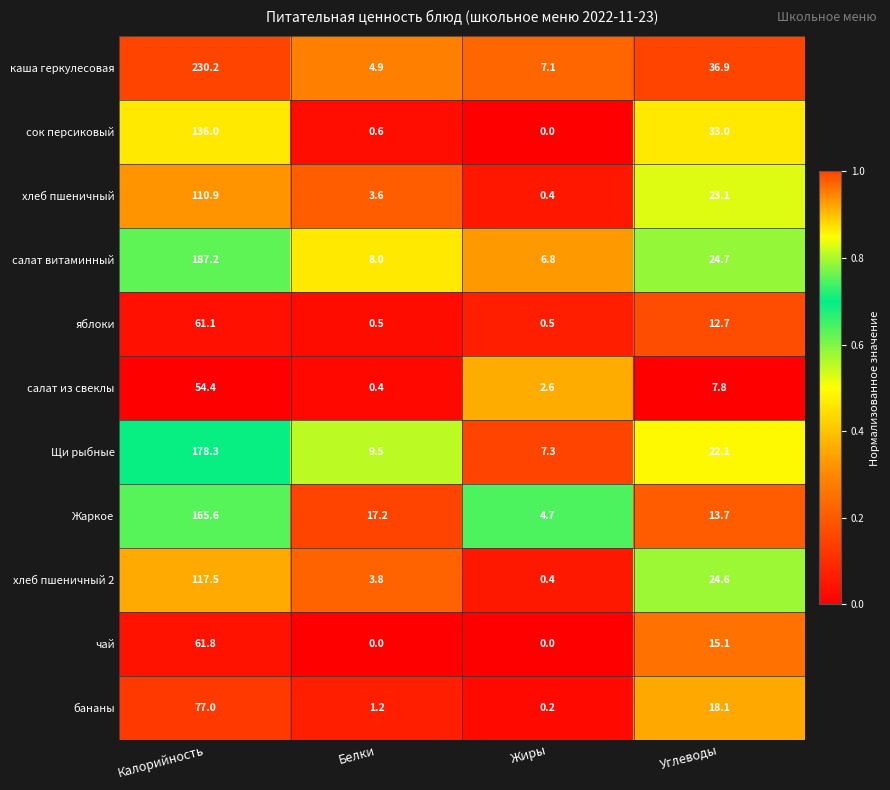

Where does the хлеб пшеничный 2 series first go above 24?

Калорийность